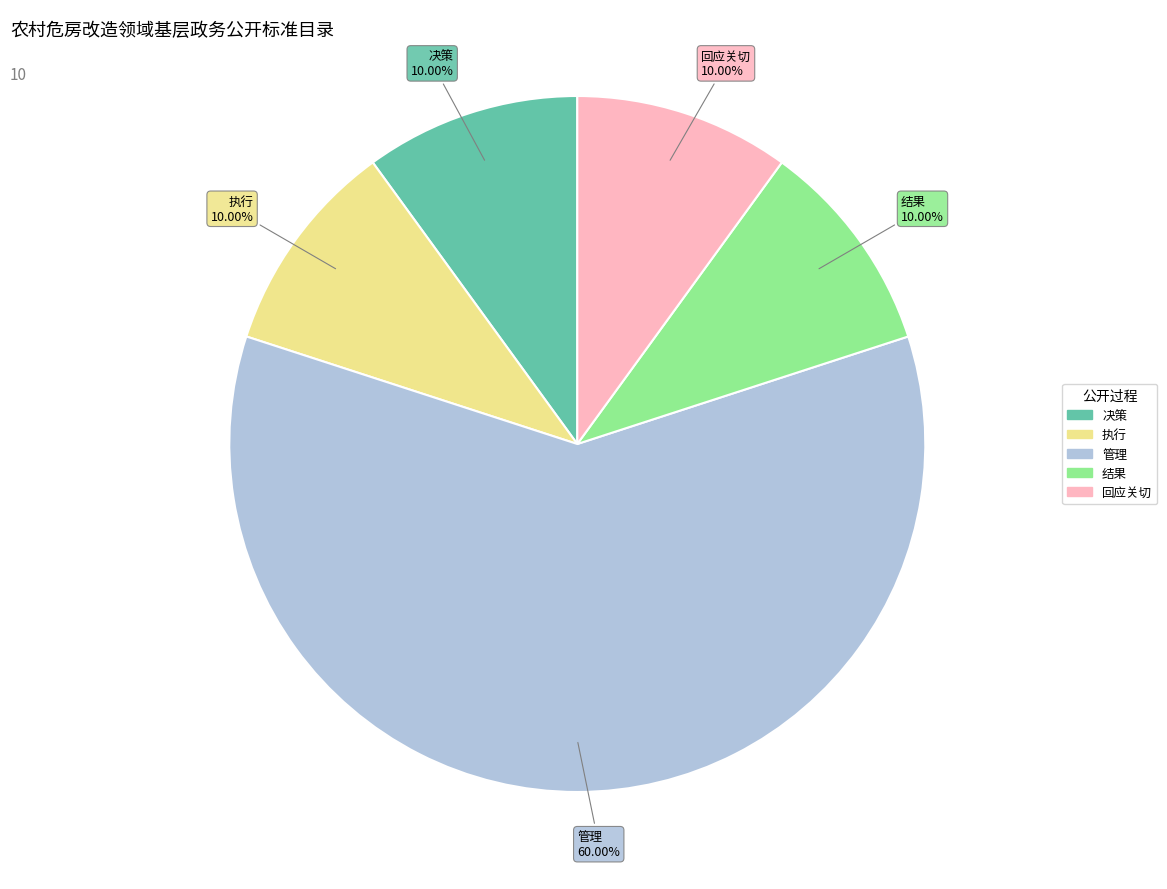

Does any single category account for the majority?

Yes